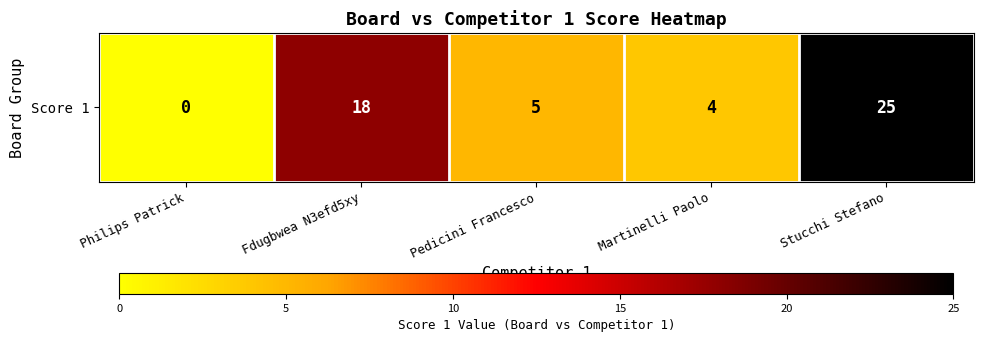

At which label does the data first exceed 5?

Fdugbwea N3efd5xy